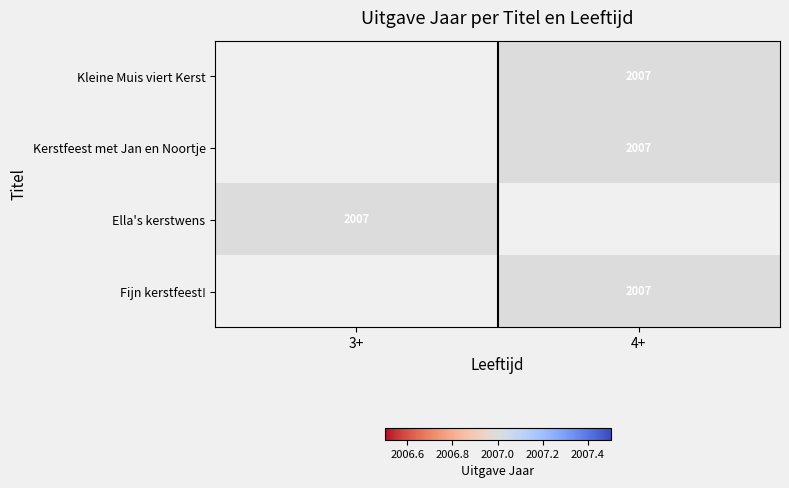

Where is Ella's kerstwens nearest to the value 2007?

3+